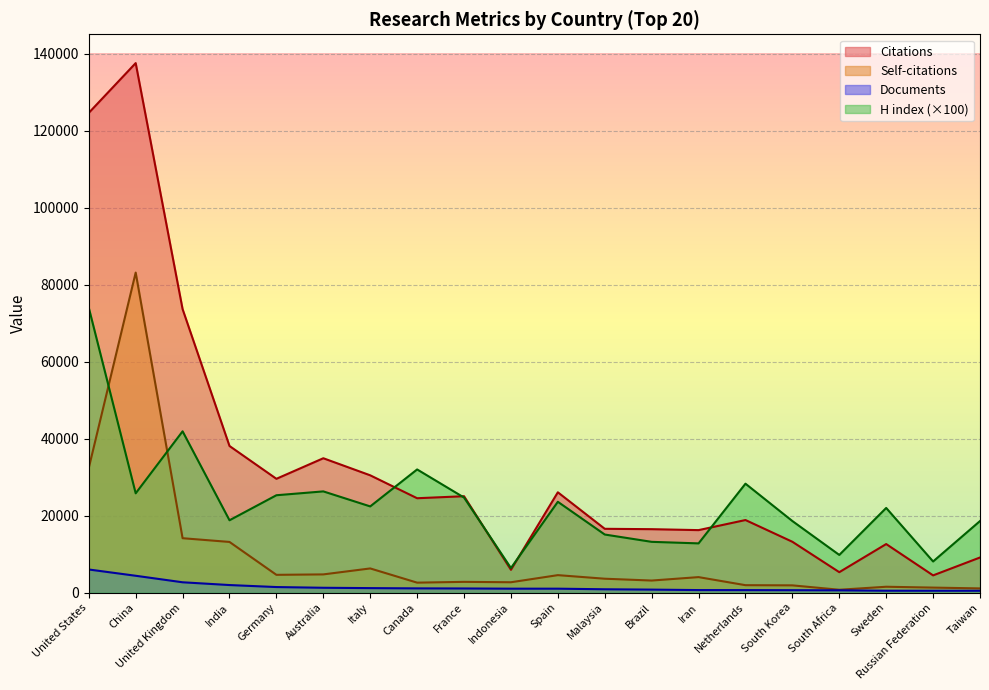

True or false: Citations has more than 1 points higher than both neighbors.

True